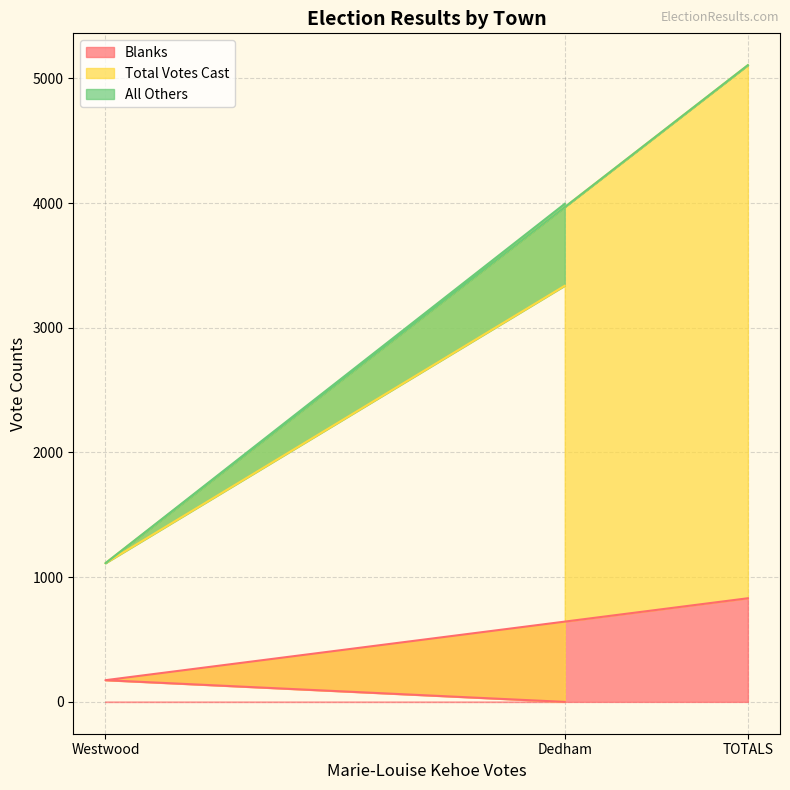

The Blanks series shows 377 at TOTALS. True or false?

False